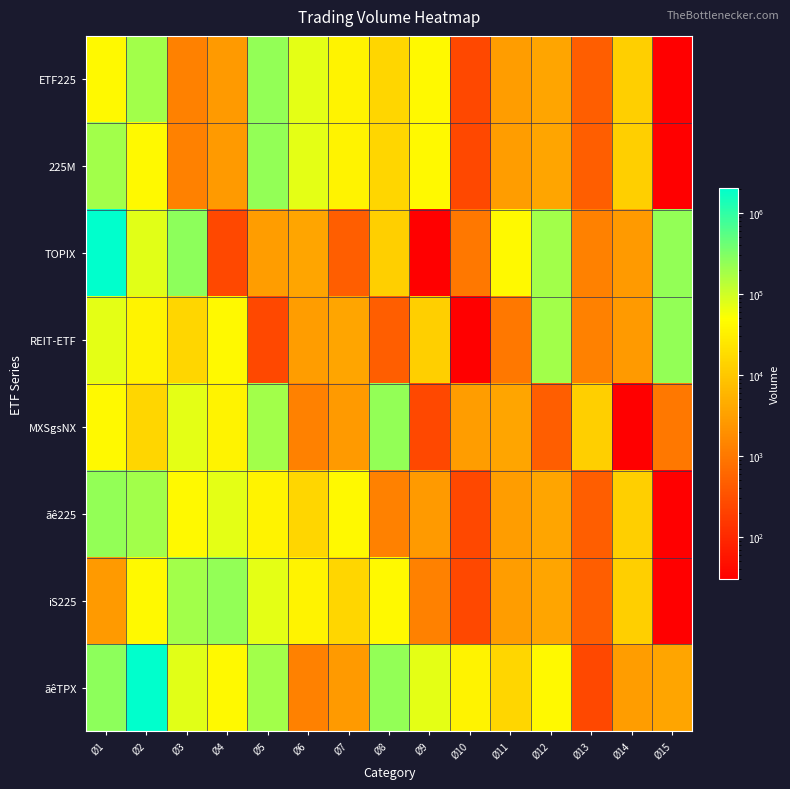

What is the total value across all series at Ø14?

57110